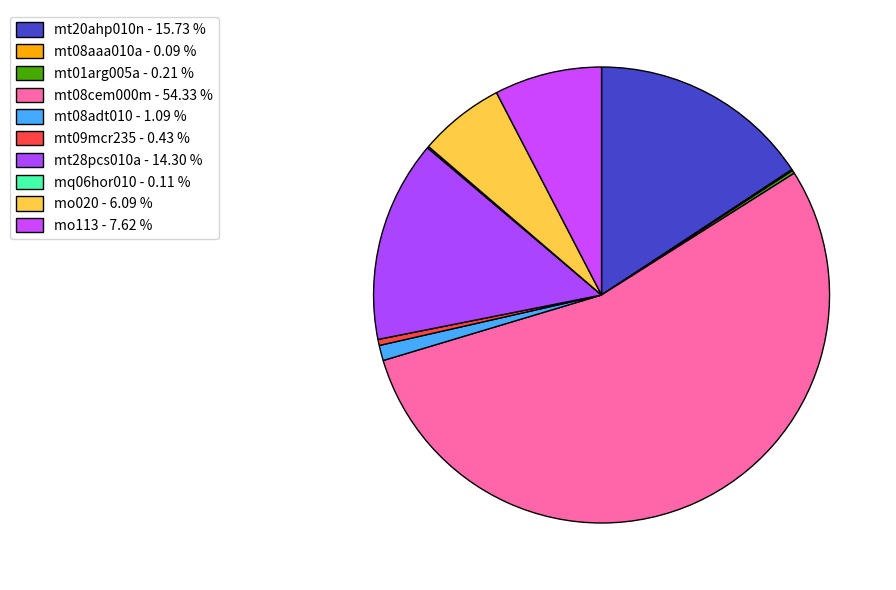

Is there a majority slice in this chart?

Yes